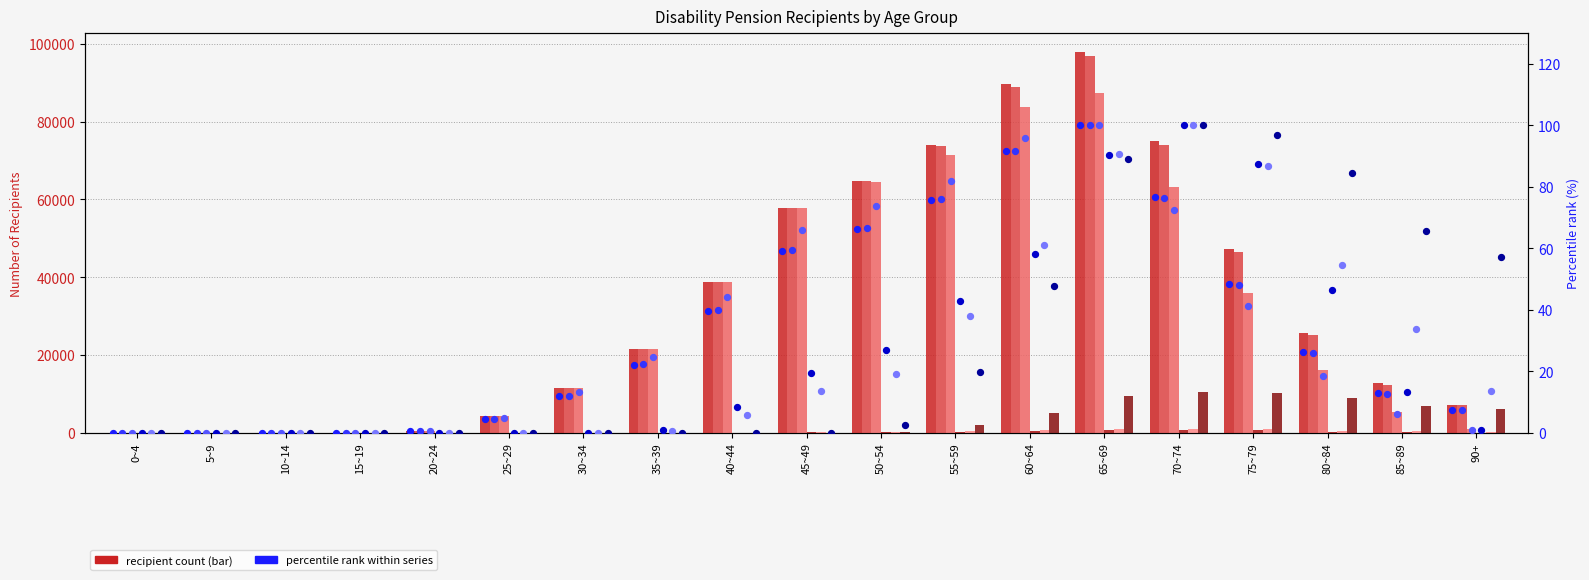

Is the value of Excl. Old Mutual Aid (col_2) at 65~69 greater than the value of Old Mutual Aid New Law (col_8) at 0~4?

Yes